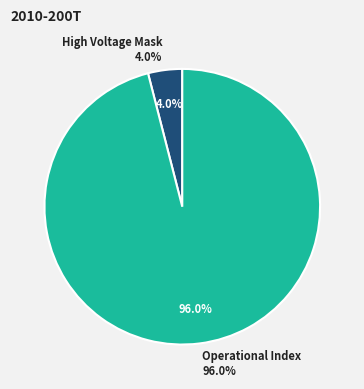

Is there any slice that represents more than half of the pie?

Yes